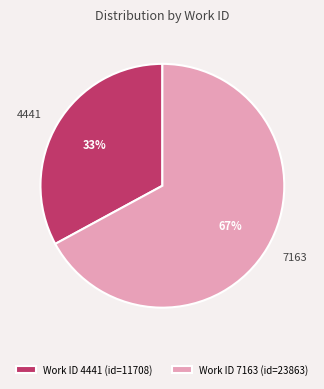

To the nearest percent, what is the combined percentage of 4441 and 7163?

100%